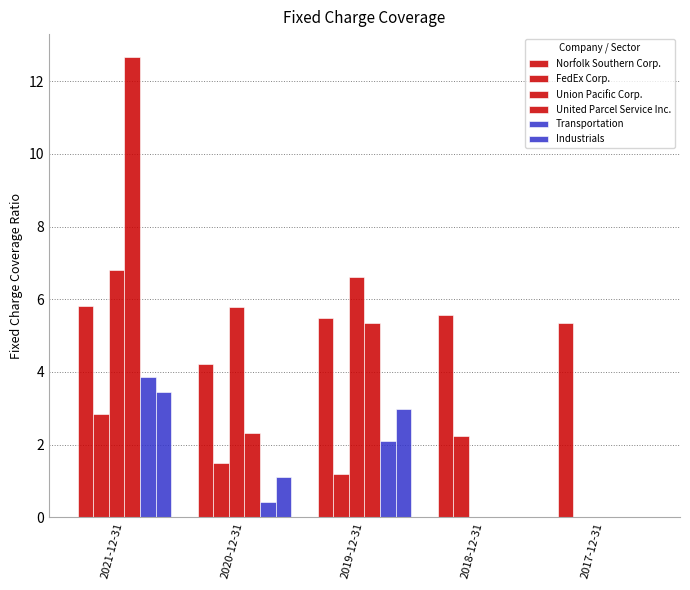

Count the number of data series in this chart.

6